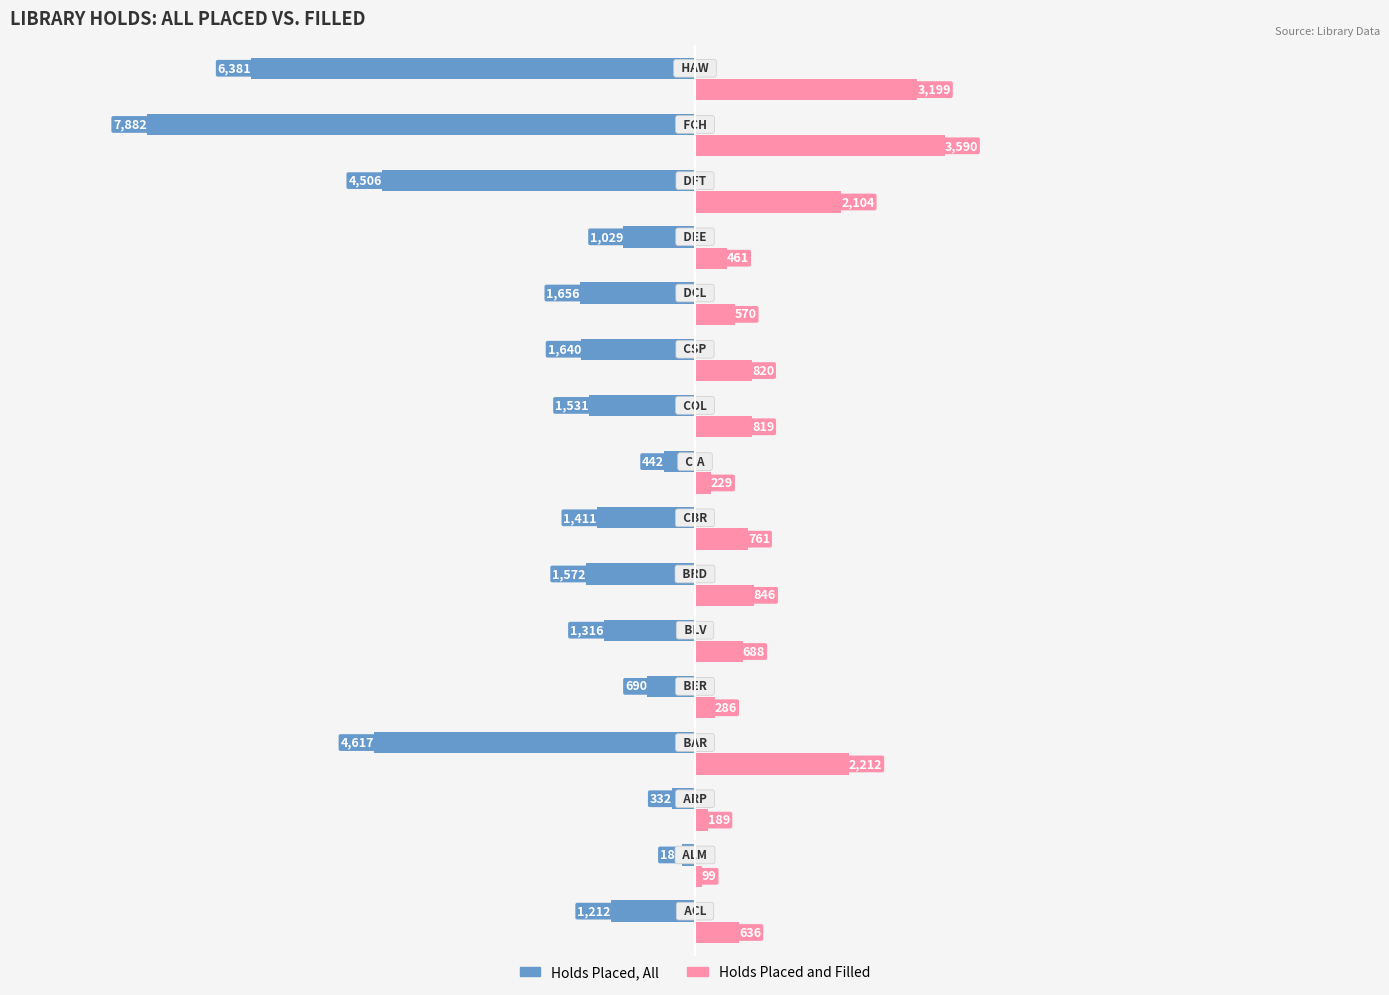

Which series has the largest range (max minus min)?

Holds Placed, All